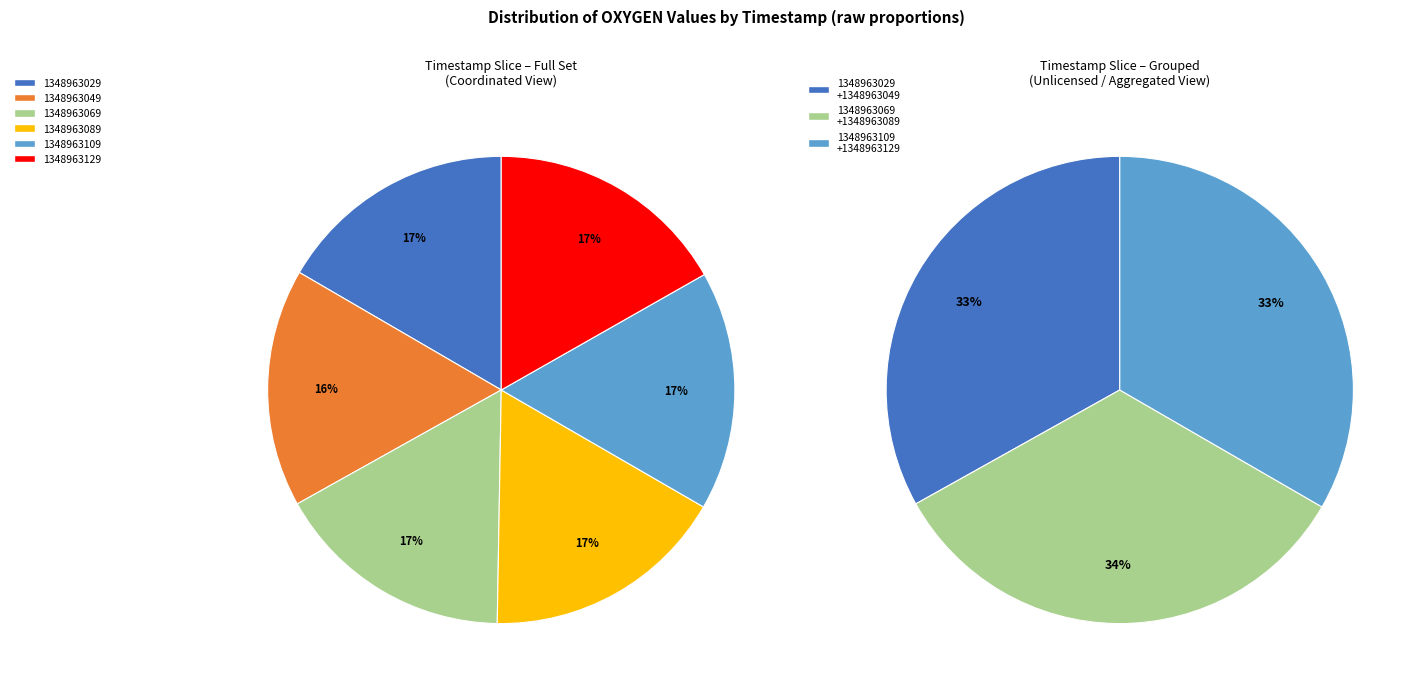

What percentage is the 1348963049 slice, to the nearest percent?

16%